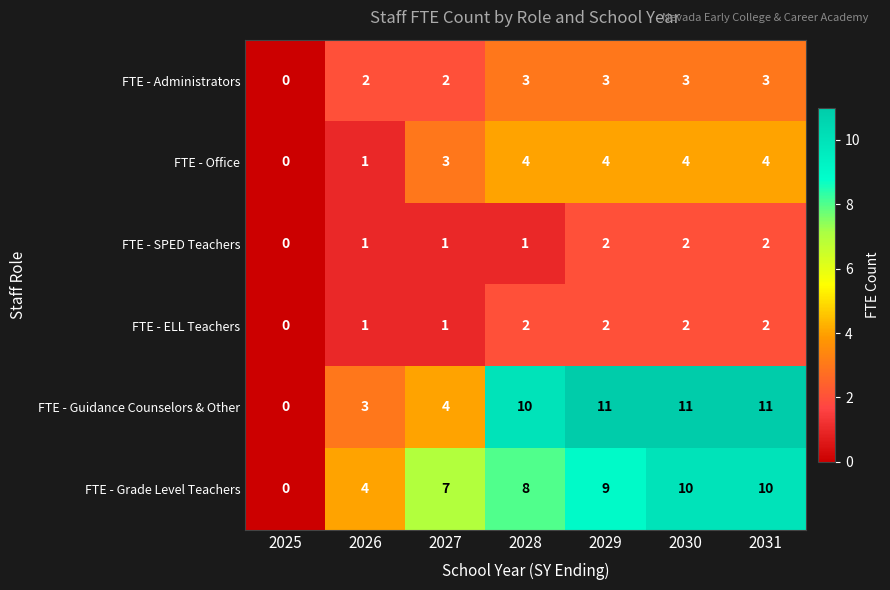

The value of FTE - SPED Teachers at 2028 is 0. True or false?

False